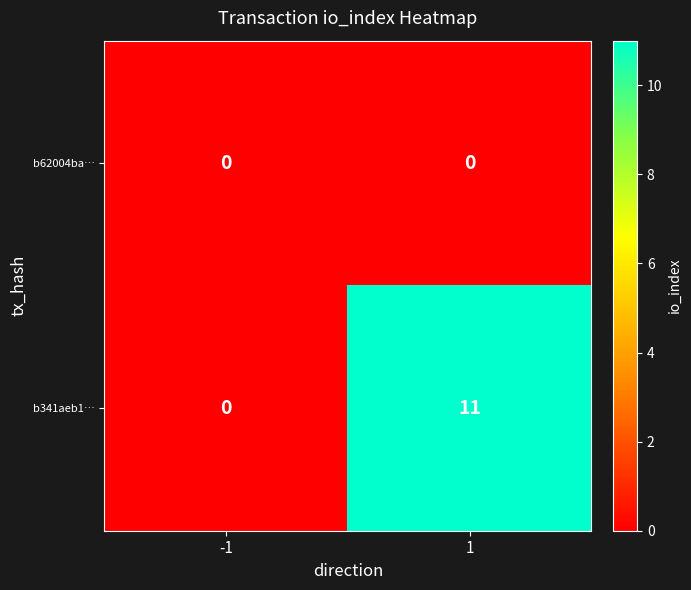

Which series has the widest spread of values?

b341aeb1…